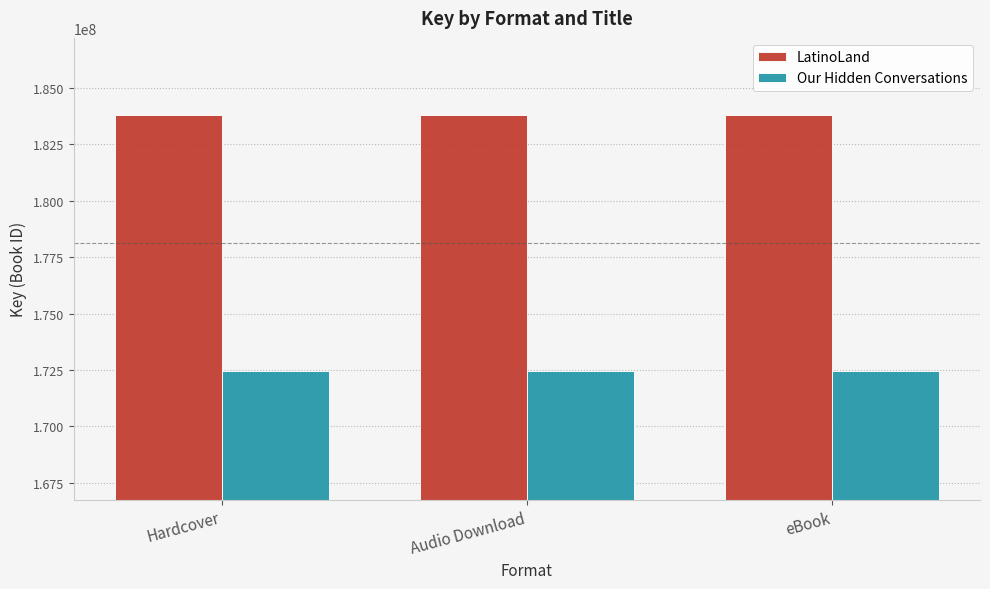

What is the difference between the highest and lowest values at Hardcover?

11384536